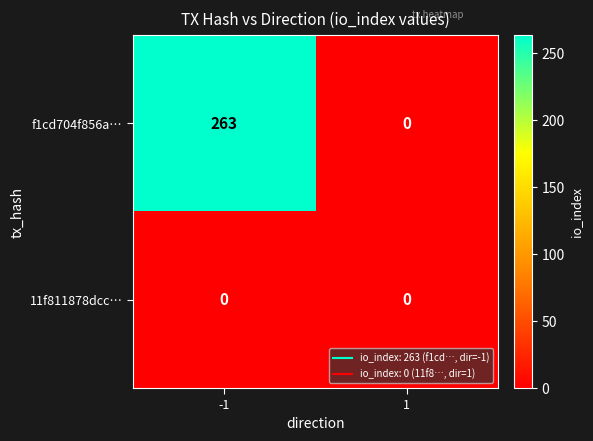

Rank the series by their average value, from highest to lowest.

f1cd704f856a…, 11f811878dcc…